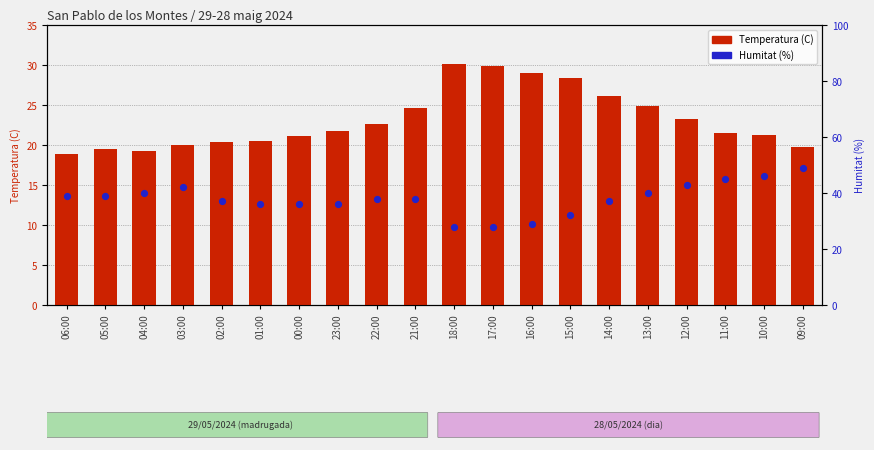

Is the value of Humitat (%) at 12:00 greater than the value of Temperatura (C) at 18:00?

Yes